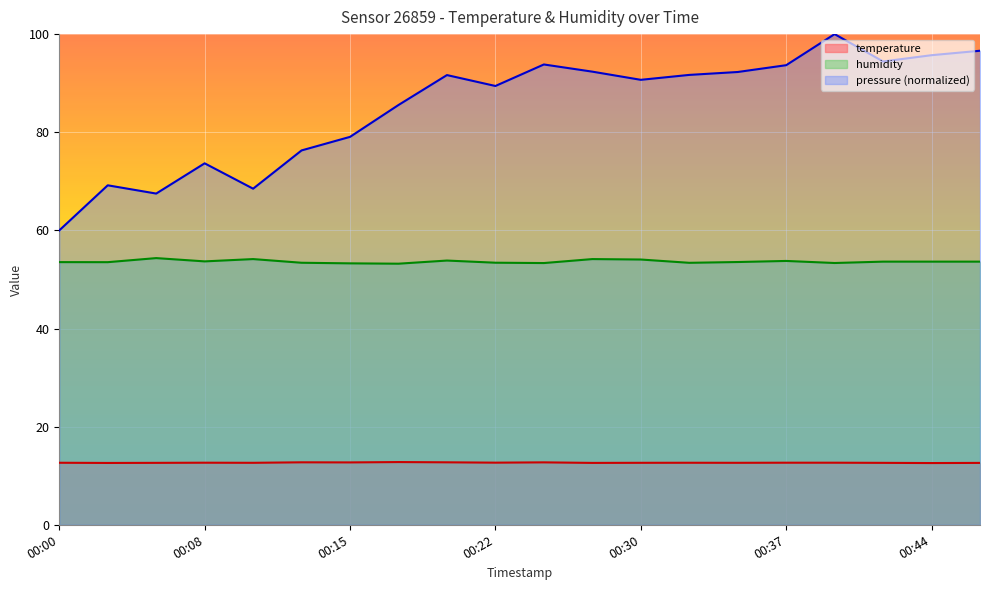

What is the difference between the second highest and second lowest values in the pressure_norm series?

29.1